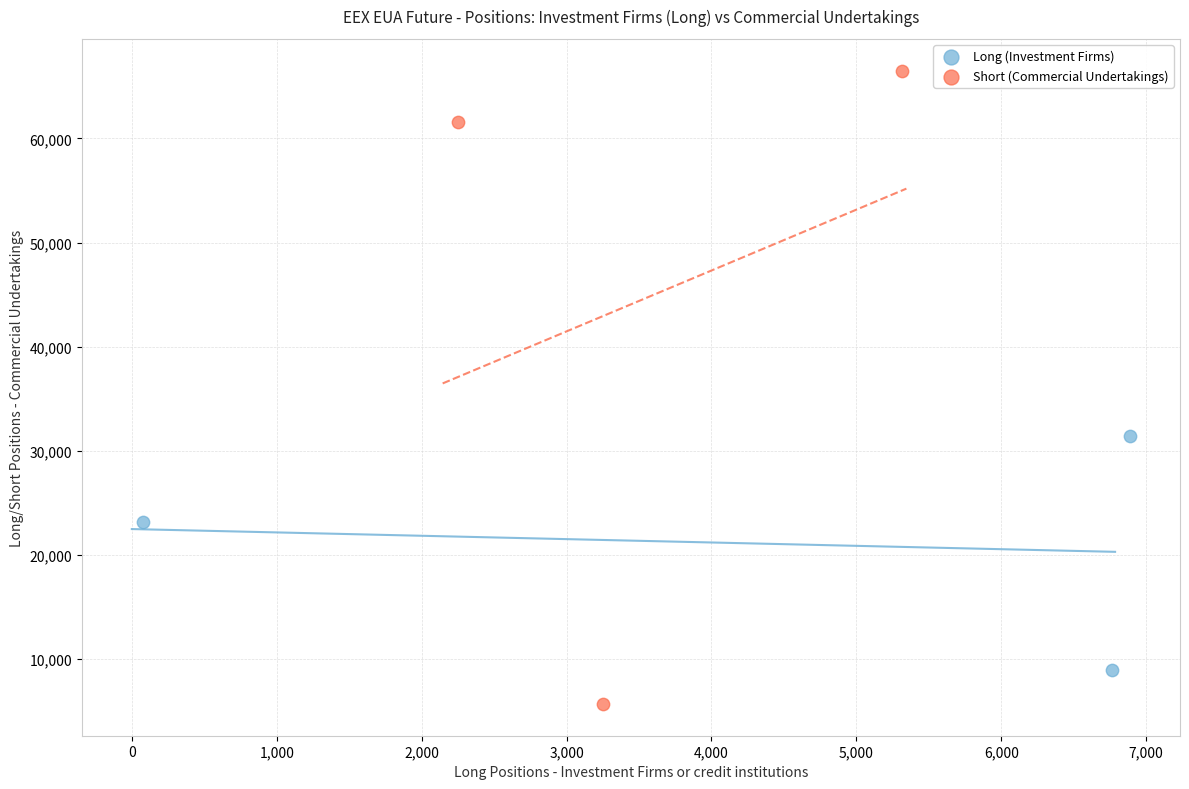

Which series contains the highest Y value?

Short (Commercial Undertakings)